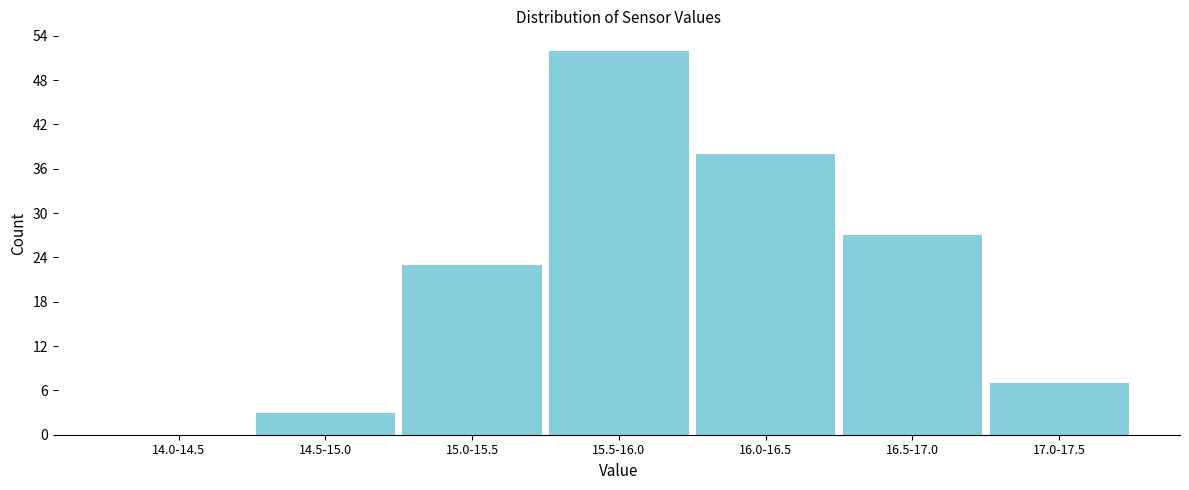

Reading right to left, extract all data points from this chart.

17.0-17.5=7	16.5-17.0=27	16.0-16.5=38	15.5-16.0=52	15.0-15.5=23	14.5-15.0=3	14.0-14.5=0